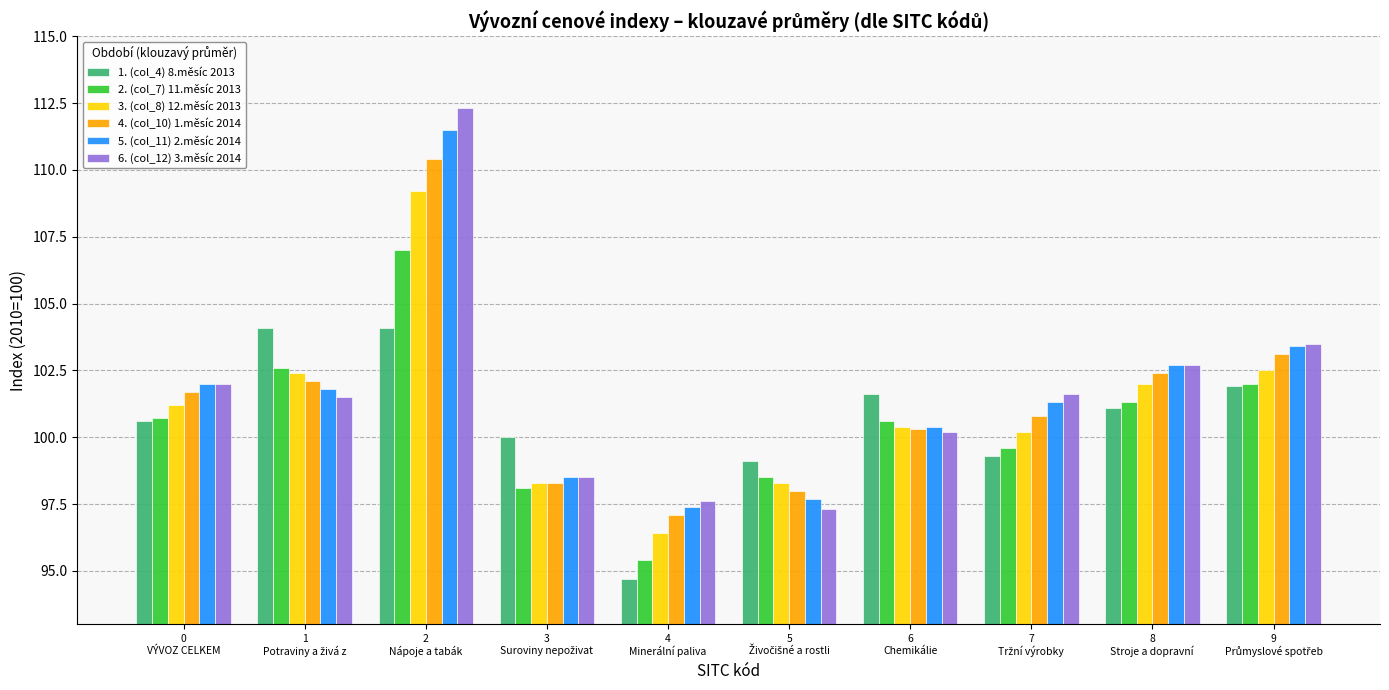

List the series in order of their peak value, highest first.

6. (col_12) 3.měsíc 2014, 5. (col_11) 2.měsíc 2014, 4. (col_10) 1.měsíc 2014, 3. (col_8) 12.měsíc 2013, 2. (col_7) 11.měsíc 2013, 1. (col_4) 8.měsíc 2013